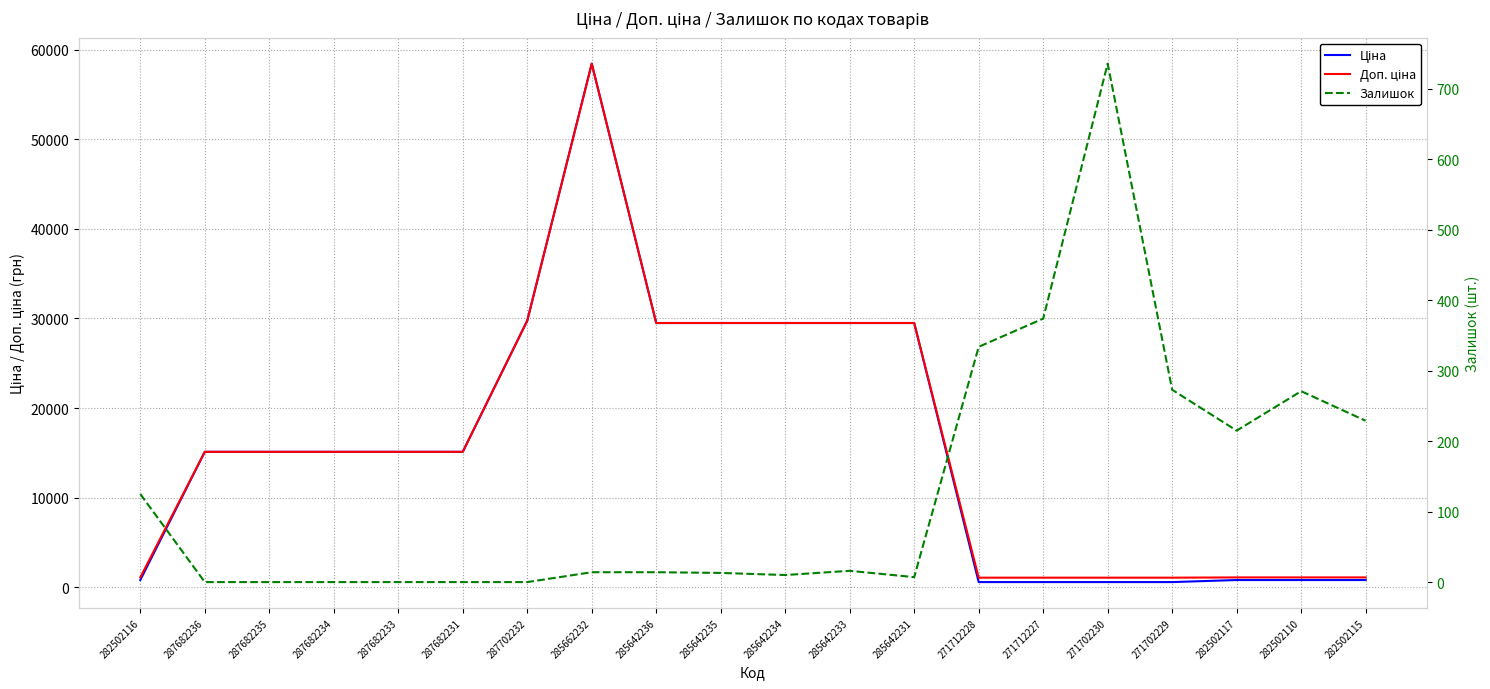

Reading left to right, what are all the values shown in this chart?

Ціна: 282502116=818.5	287682236=15120.0	287682235=15120.0	287682234=15120.0	287682233=15120.0	287682231=15120.0	287702232=29747.2	285662232=58426.5	285642236=29491.5	285642235=29491.5	285642234=29491.5	285642233=29491.5	285642231=29491.5	271712228=589.9	271712227=589.9	271702230=589.9	271702229=589.9	282502117=818.5	282502110=818.5	282502115=818.5
Доп. ціна: 282502116=1109.2	287682236=15120.0	287682235=15120.0	287682234=15120.0	287682233=15120.0	287682231=15120.0	287702232=29747.2	285662232=58426.5	285642236=29491.5	285642235=29491.5	285642234=29491.5	285642233=29491.5	285642231=29491.5	271712228=1081.7	271712227=1081.7	271702230=1081.7	271702229=1081.7	282502117=1109.2	282502110=1109.2	282502115=1109.2
Залишок: 282502116=125.0	287682236=0.0	287682235=0.0	287682234=0.0	287682233=0.0	287682231=0.0	287702232=0.0	285662232=14.0	285642236=14.0	285642235=13.0	285642234=10.0	285642233=16.0	285642231=7.0	271712228=334.0	271712227=374.0	271702230=736.0	271702229=273.0	282502117=215.0	282502110=271.0	282502115=229.0